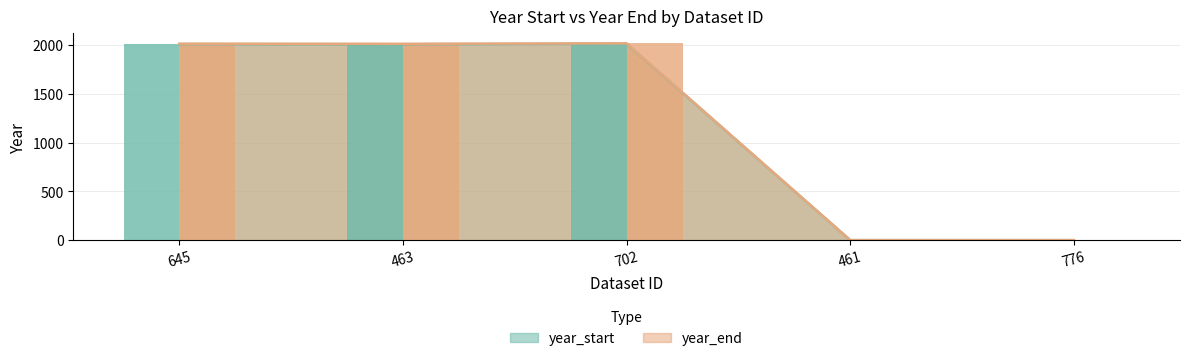

Which category has the lowest value in the year_end series?

461